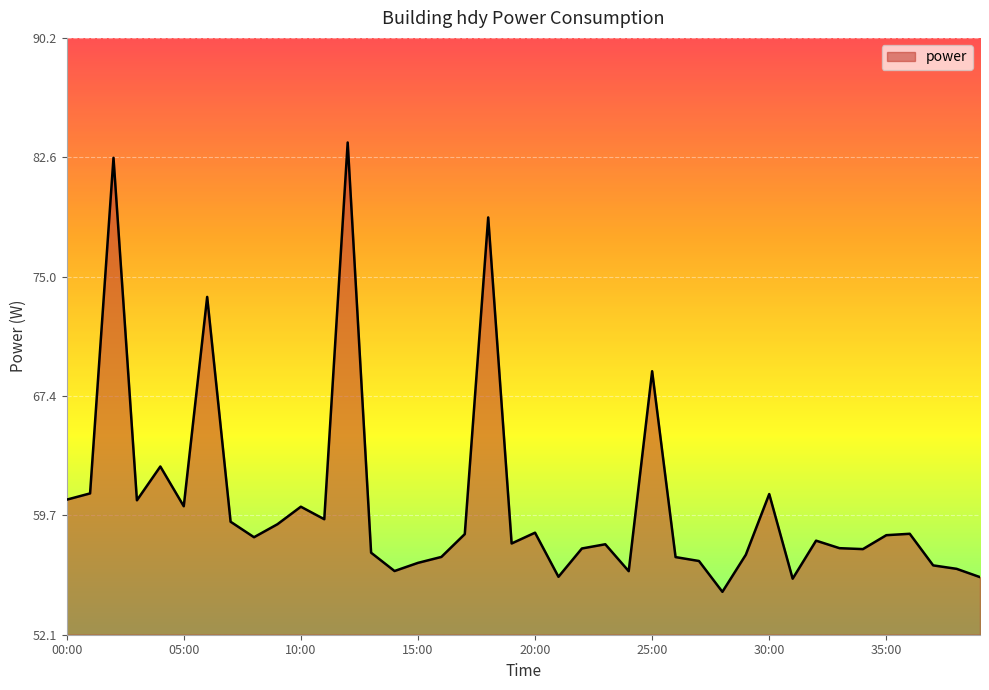

What is the greatest value displayed?

83.6